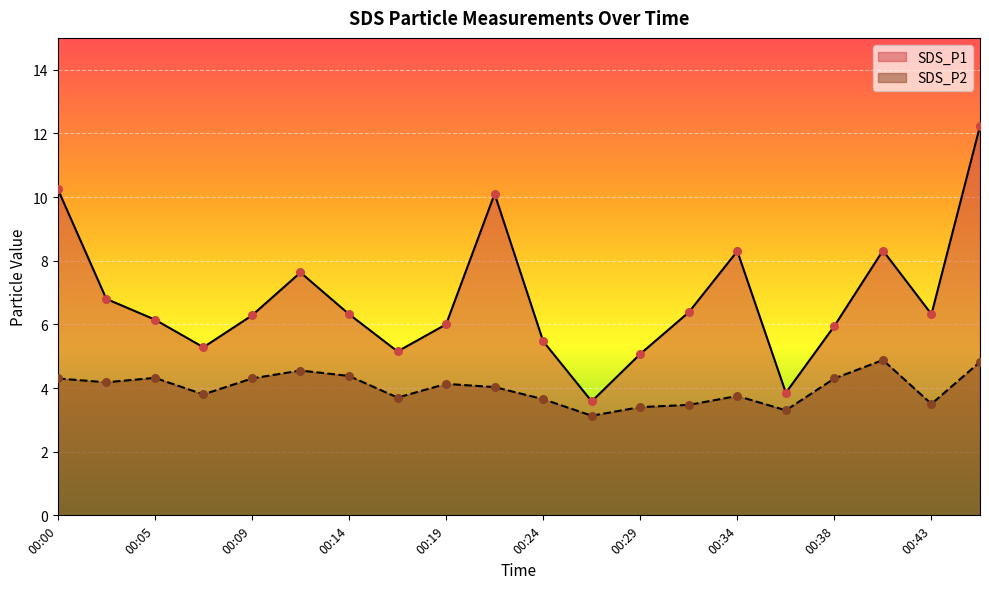

What is the total value across all series at 00:46?

17.1